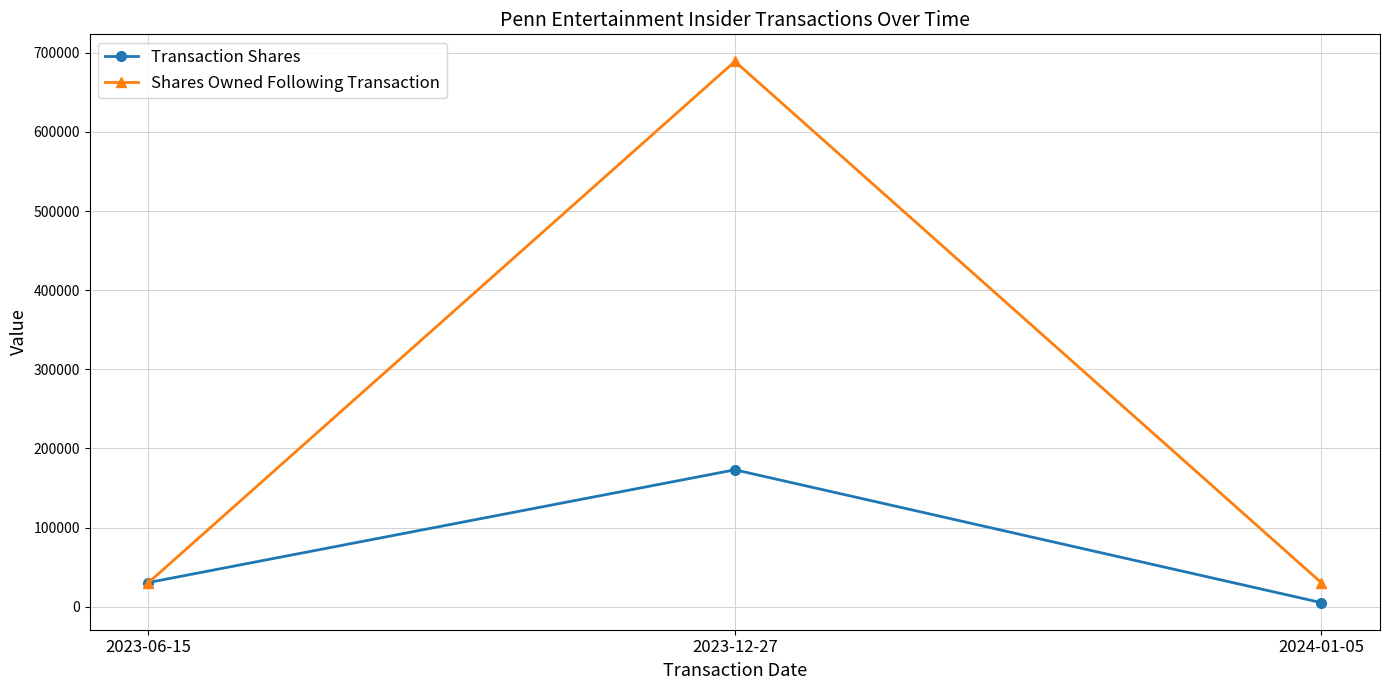

How many categories are shown in the chart?

3